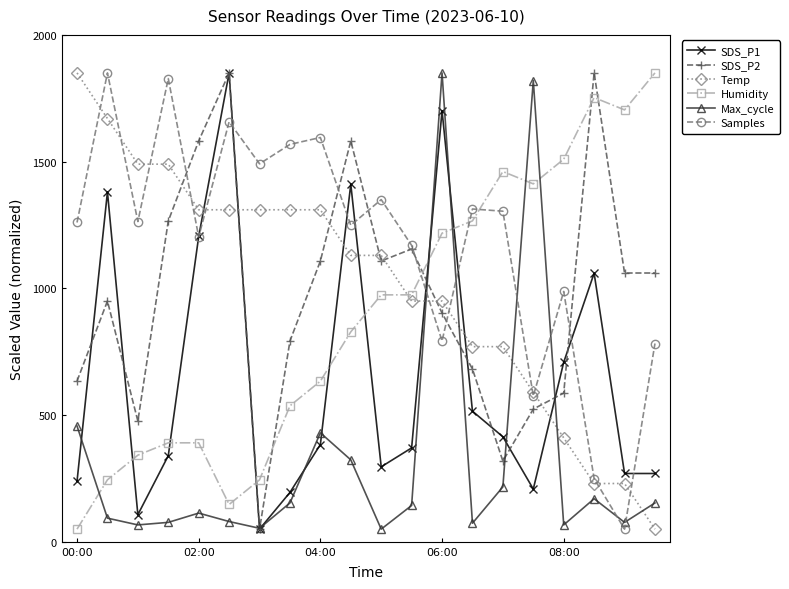

Which series has the largest total across all categories?

Samples